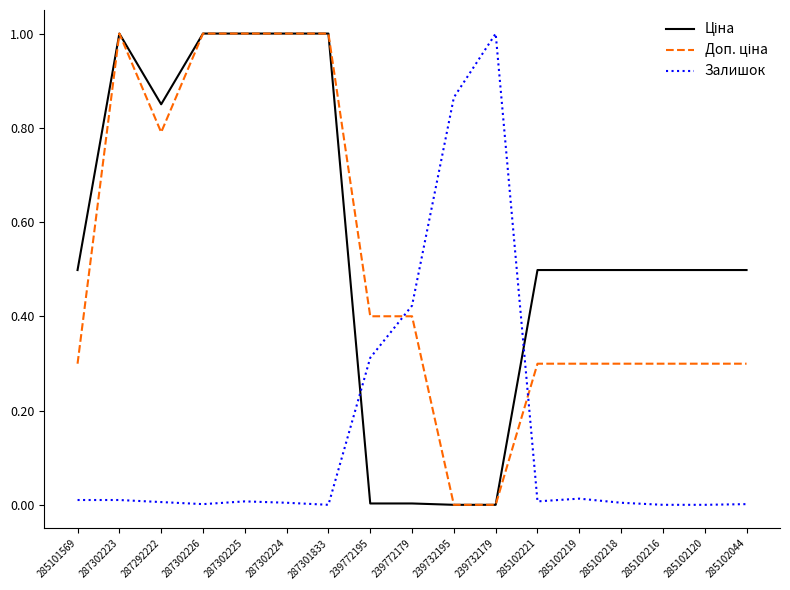

What is the maximum value shown in the chart?

1.0